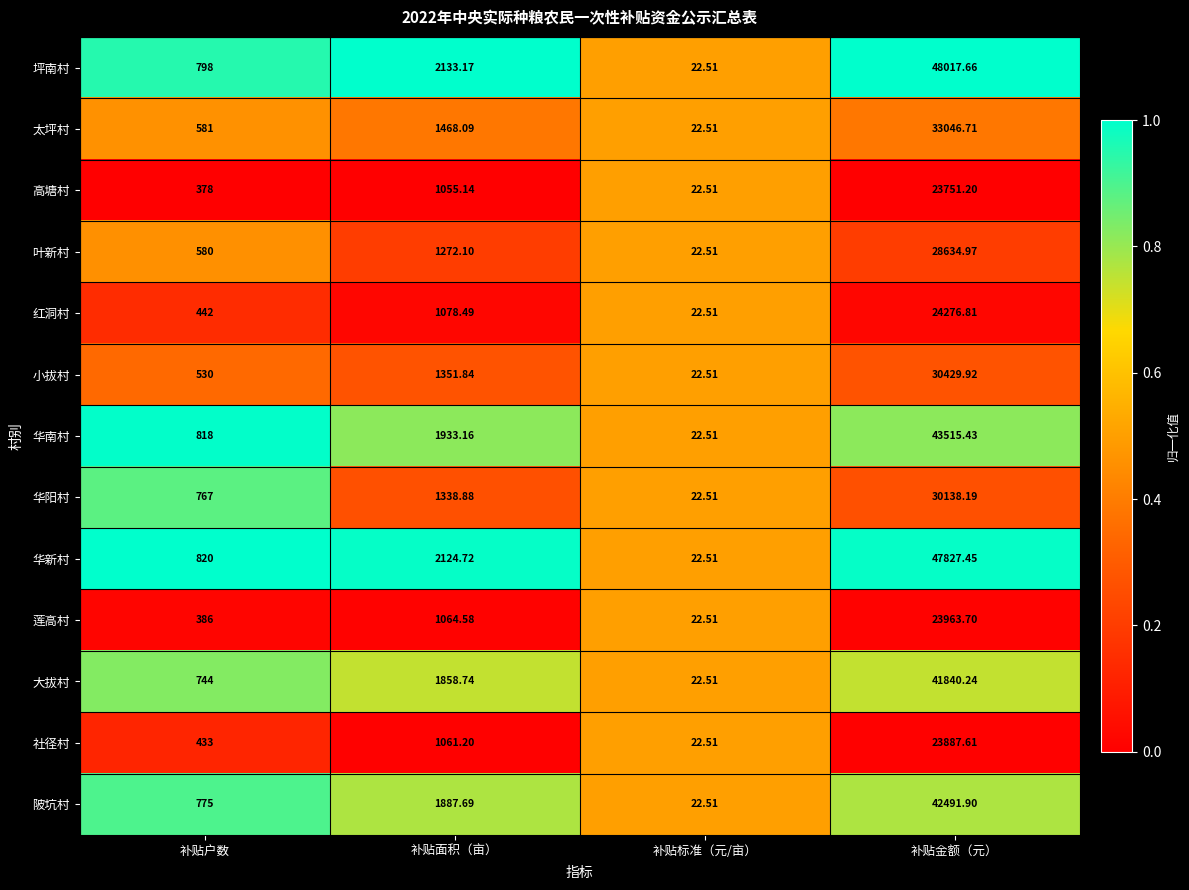

Rank the series by their maximum value, from lowest to highest.

高塘村, 社径村, 莲高村, 红洞村, 叶新村, 华阳村, 小拔村, 太坪村, 大拔村, 陂坑村, 华南村, 华新村, 坪南村